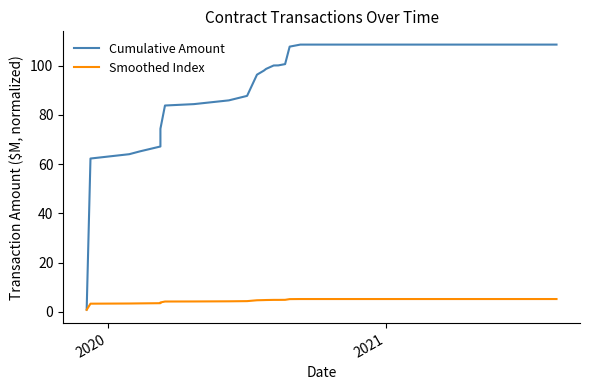

True or false: Smoothed Index and Cumulative Amount cross at least once.

False